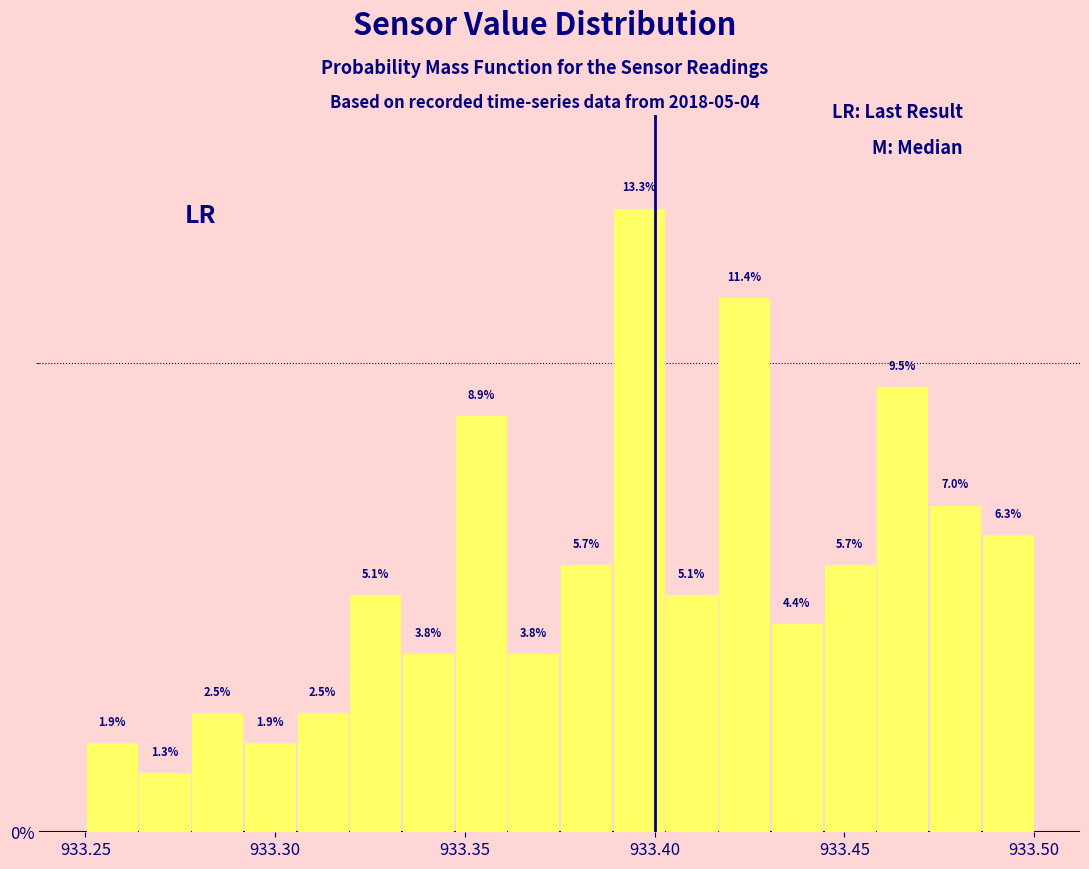

Read against the x-axis, roughly where is the centre of the tallest bar?

933.395